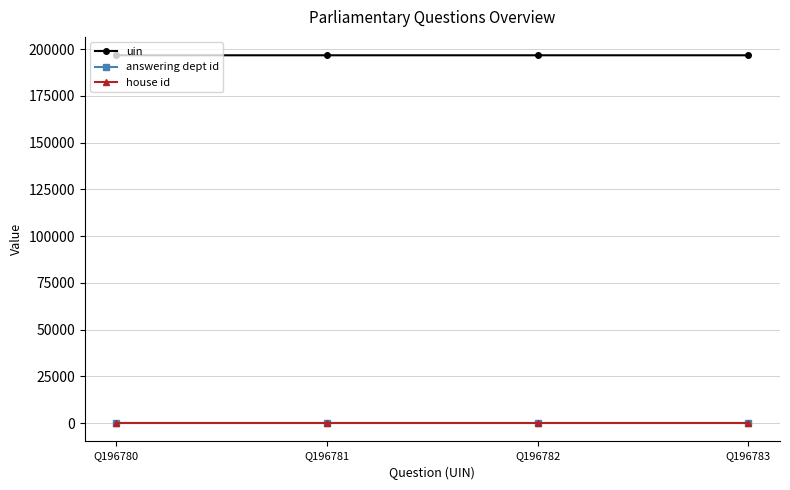

What is the maximum value for uin?

196783